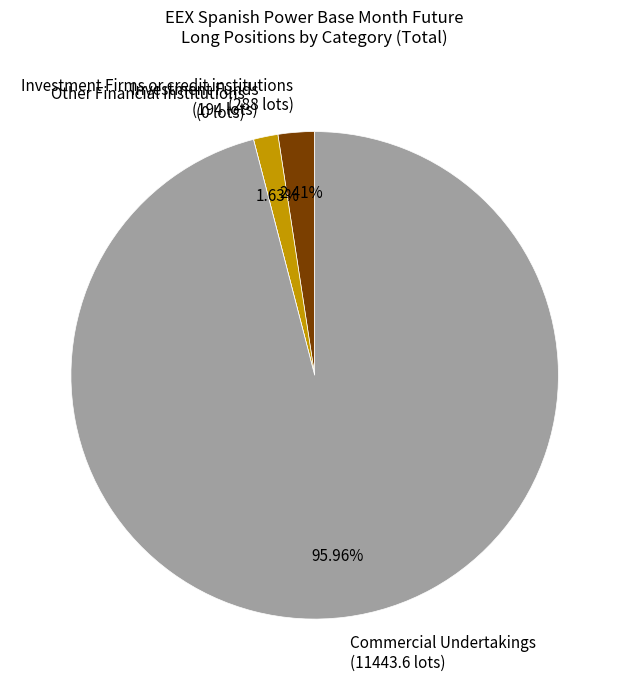

Does Commercial Undertakings (11443.6 lots) represent more than half of the total?

Yes